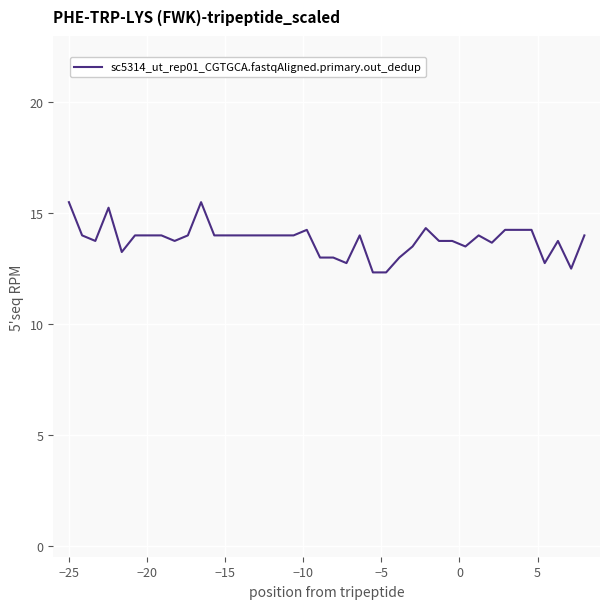

What is the maximum value shown in the chart?

15.5